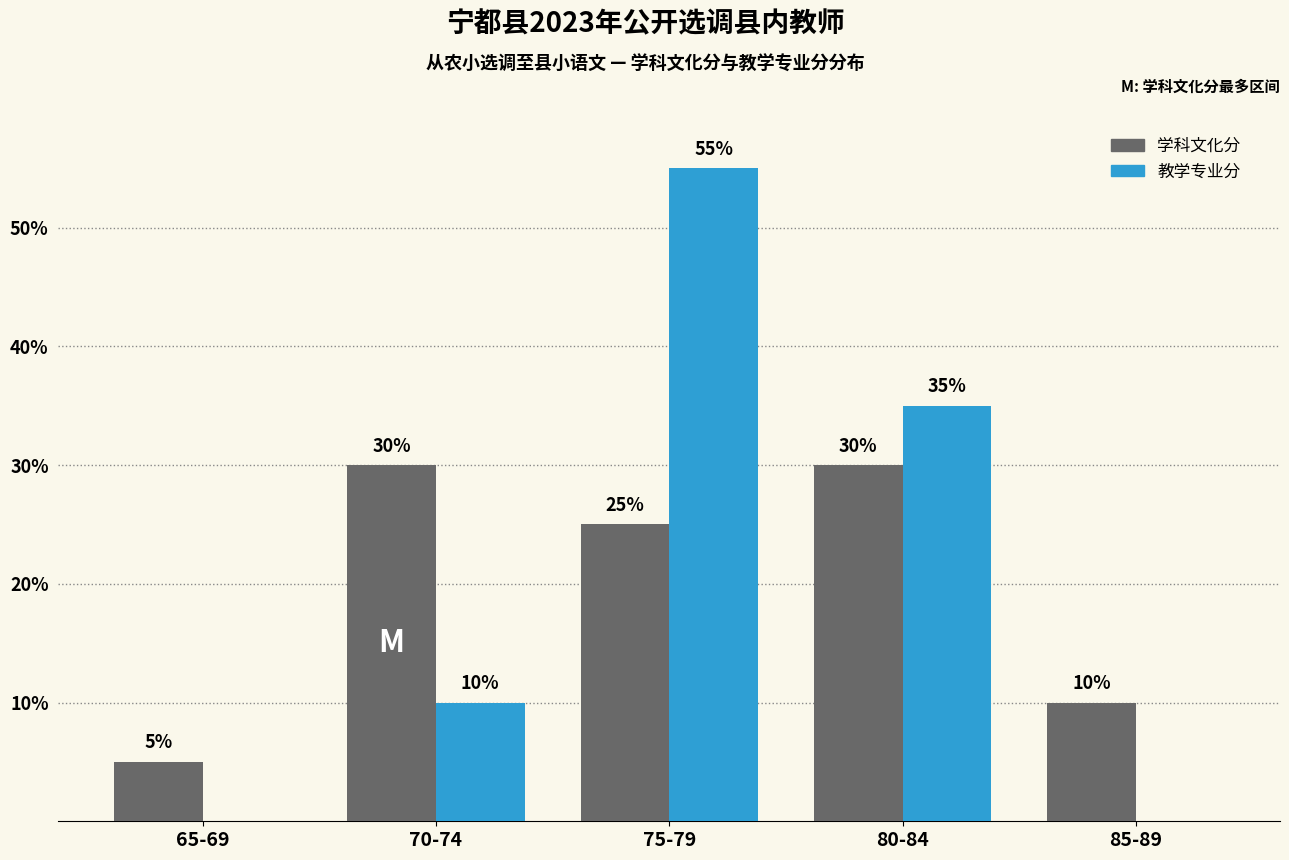

How many distinct data groups are displayed?

2